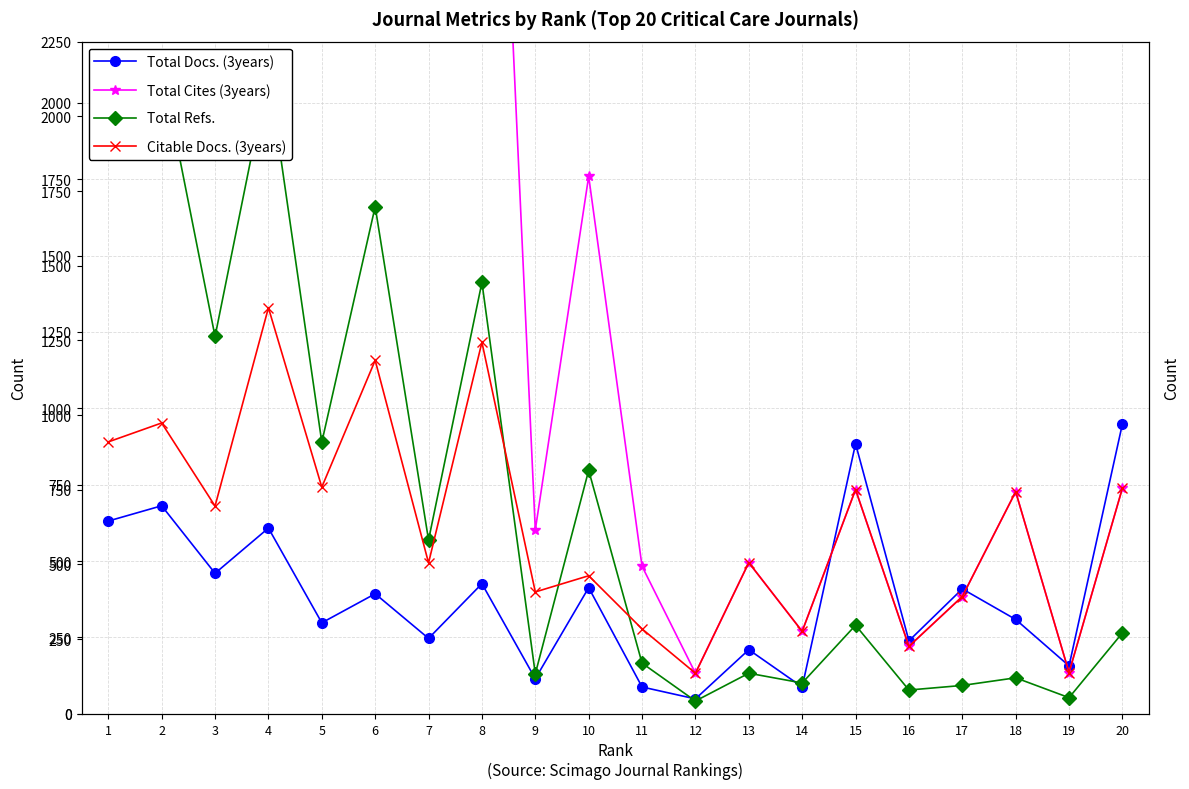

At which label does Citable Docs. (3years) reach its minimum?

12